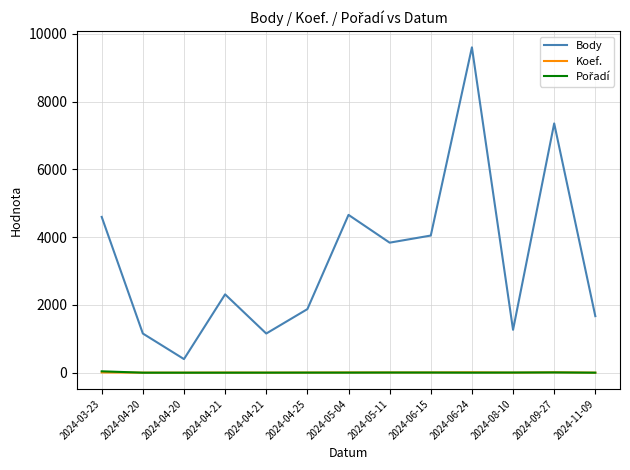

Does the chart have visible grid lines?

Yes